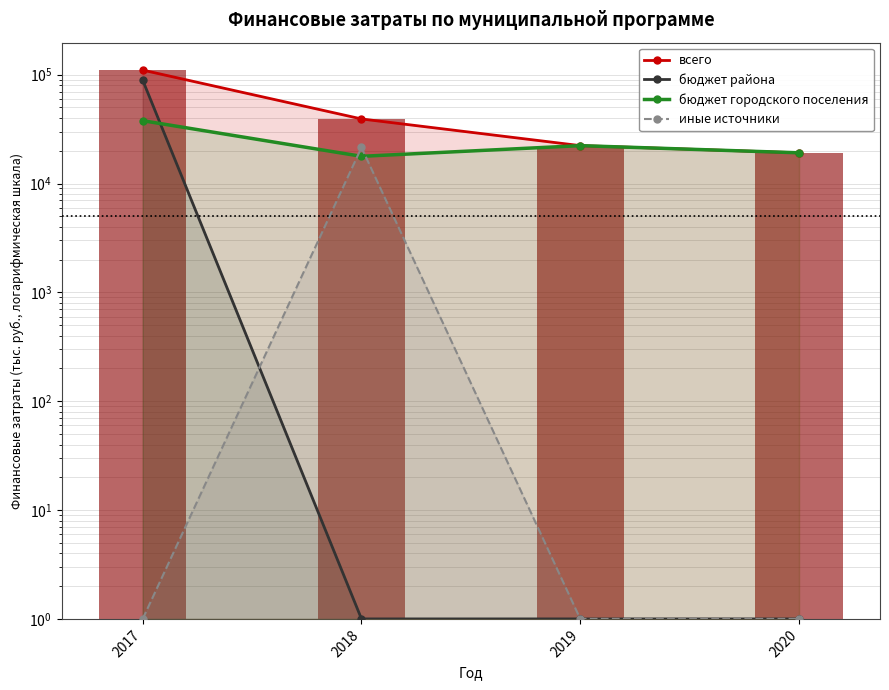

What is the difference between the maximum and second lowest values in the всего series?

87816.4